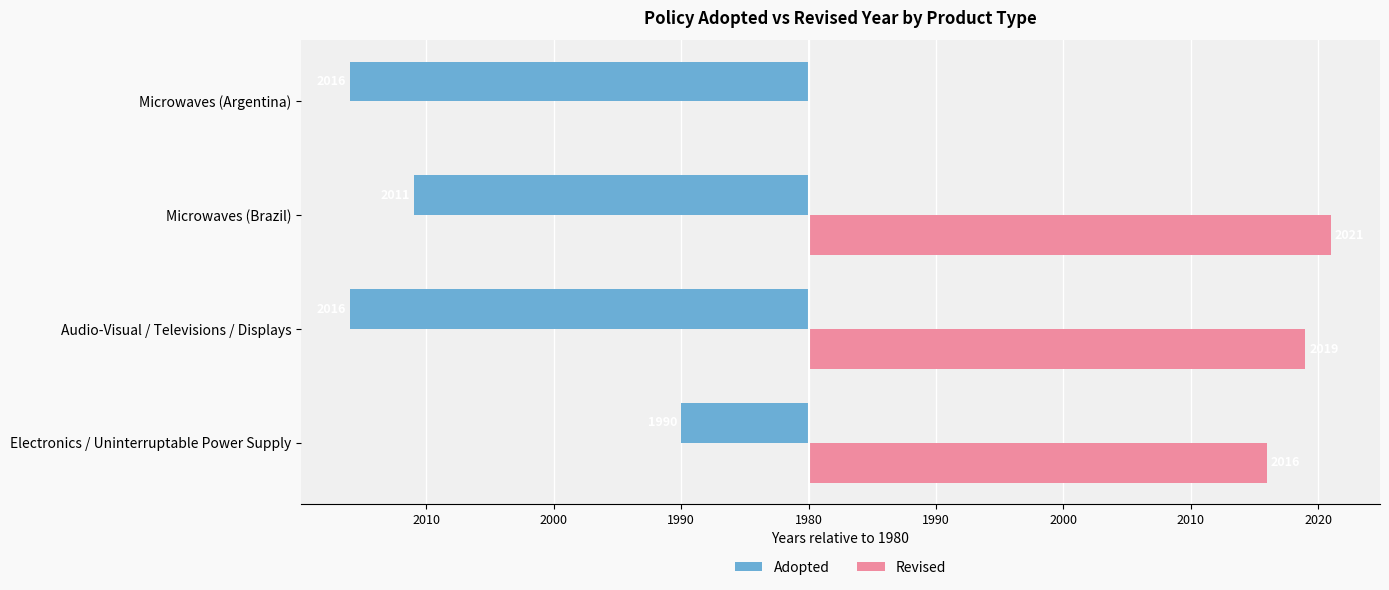

List the series in order of their peak value, lowest first.

Adopted, Revised